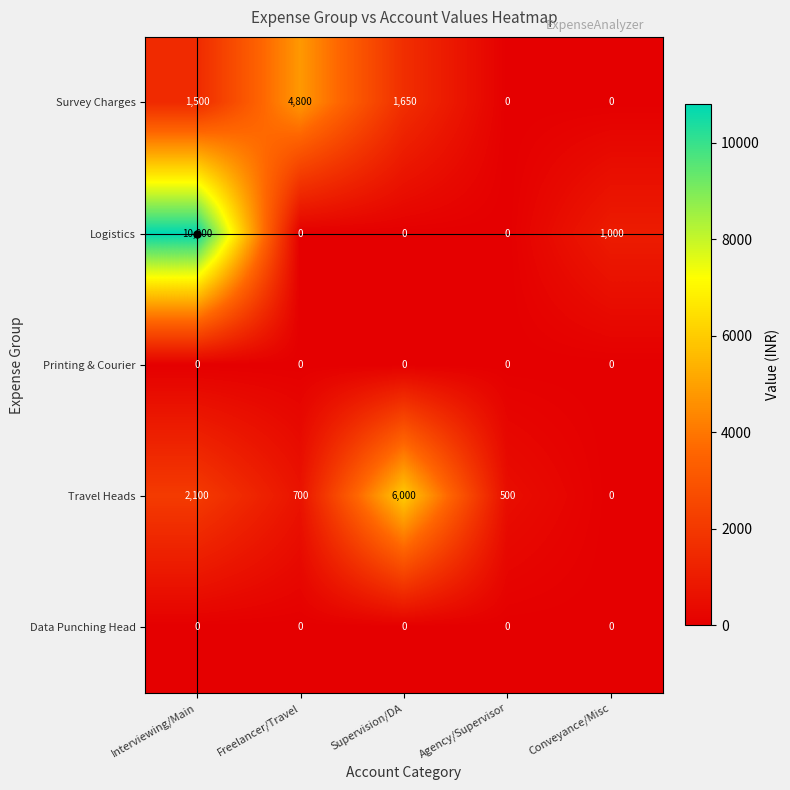

List the labels in order of Travel Heads value, smallest first.

Conveyance/Misc, Agency/Supervisor, Freelancer/Travel, Interviewing/Main, Supervision/DA